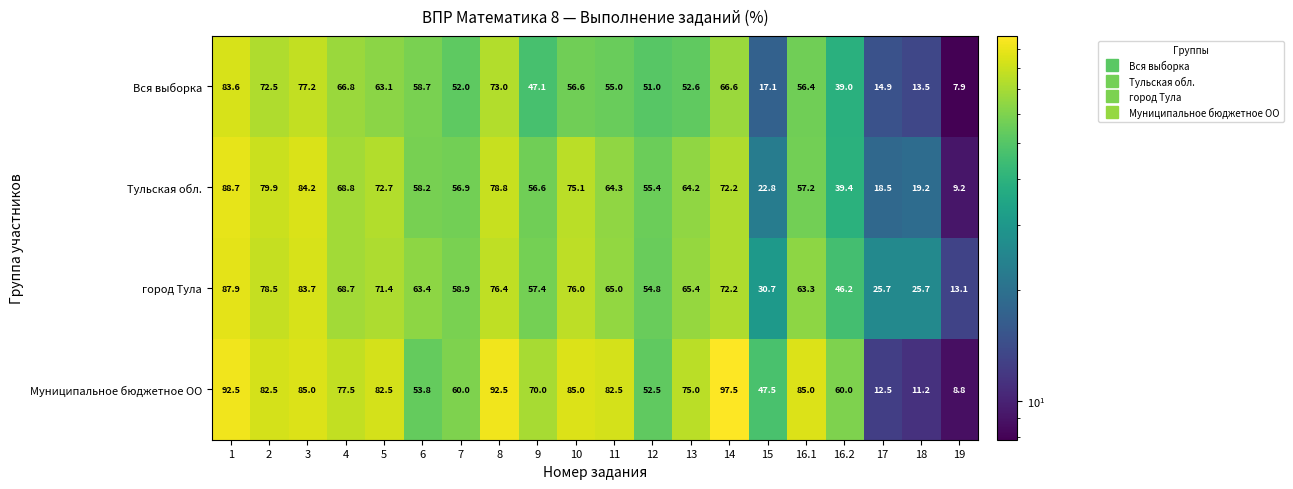

What is the spread (max minus min) of values at 17?

13.2